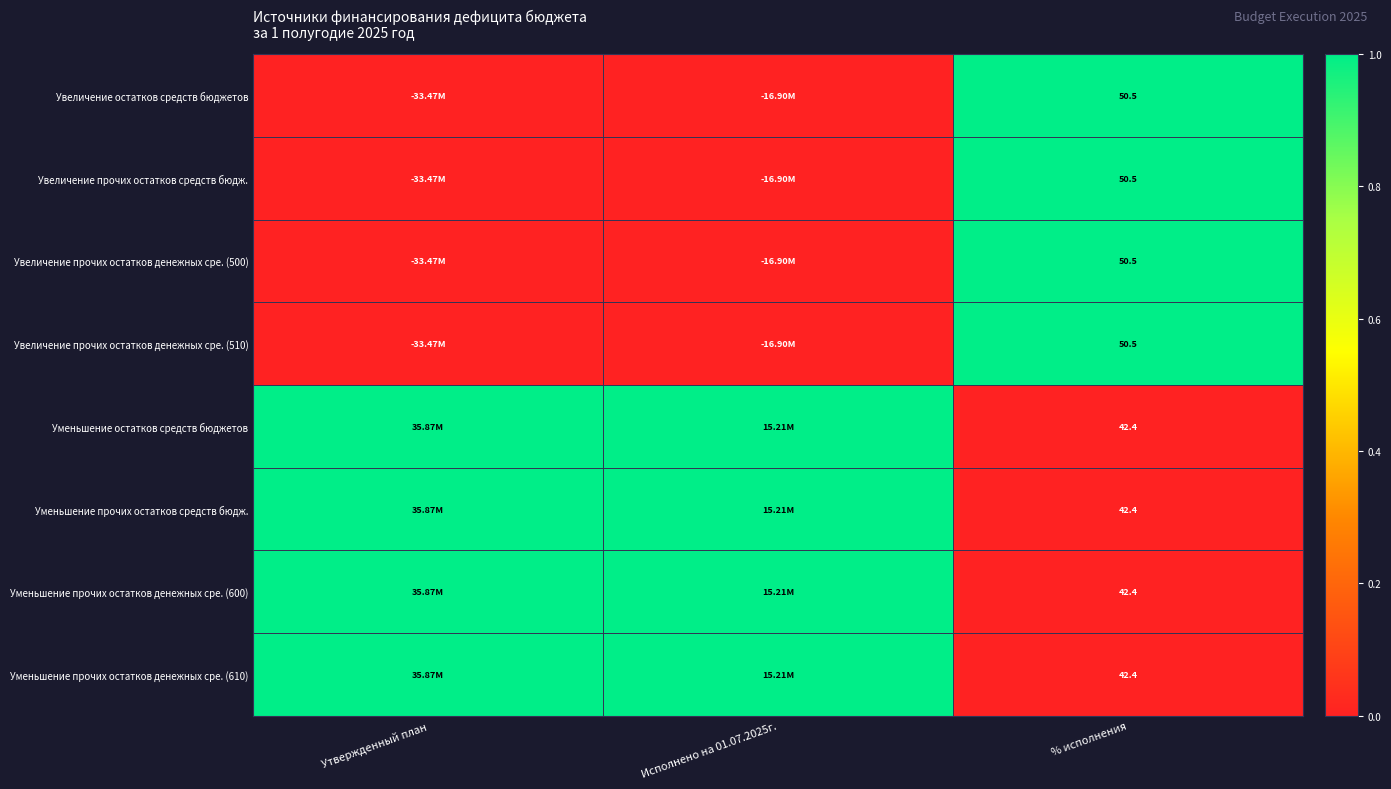

At which category does the chart reach its minimum across all series?

Утвержденный план